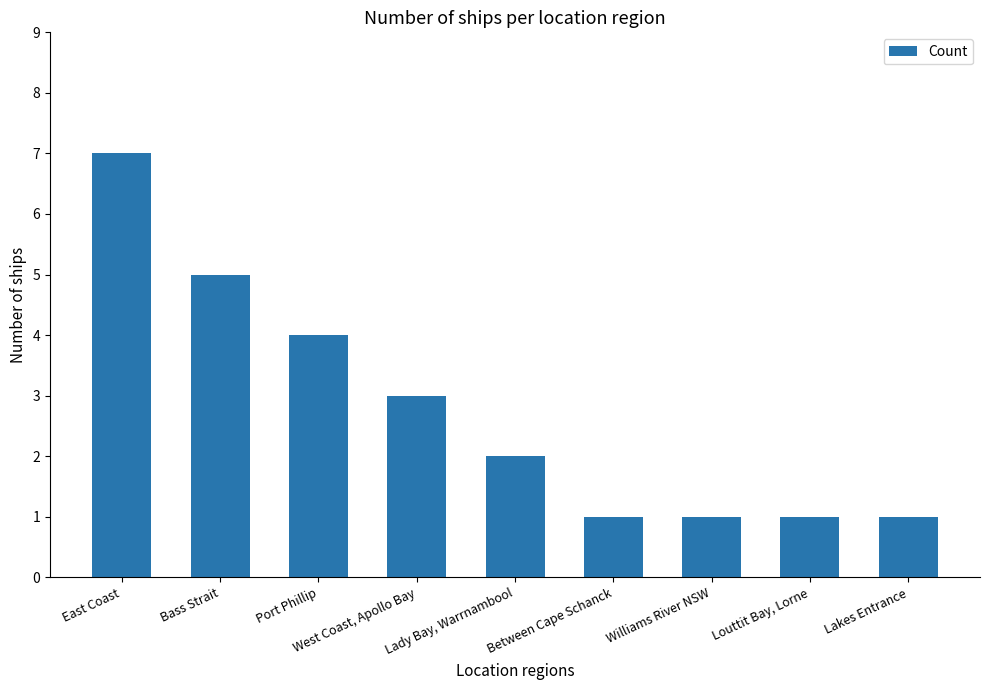

How many series are shown in this chart?

1